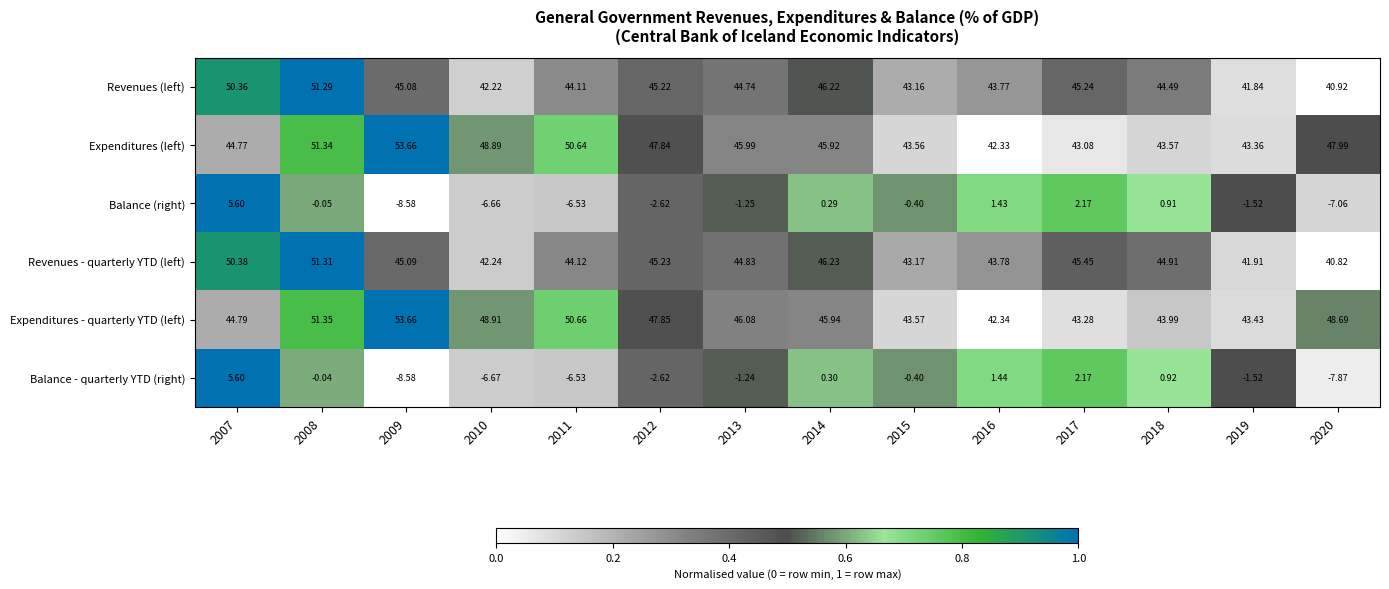

Is the value of Expenditures (left) at 2010 greater than the value of Balance (right) at 2014?

Yes